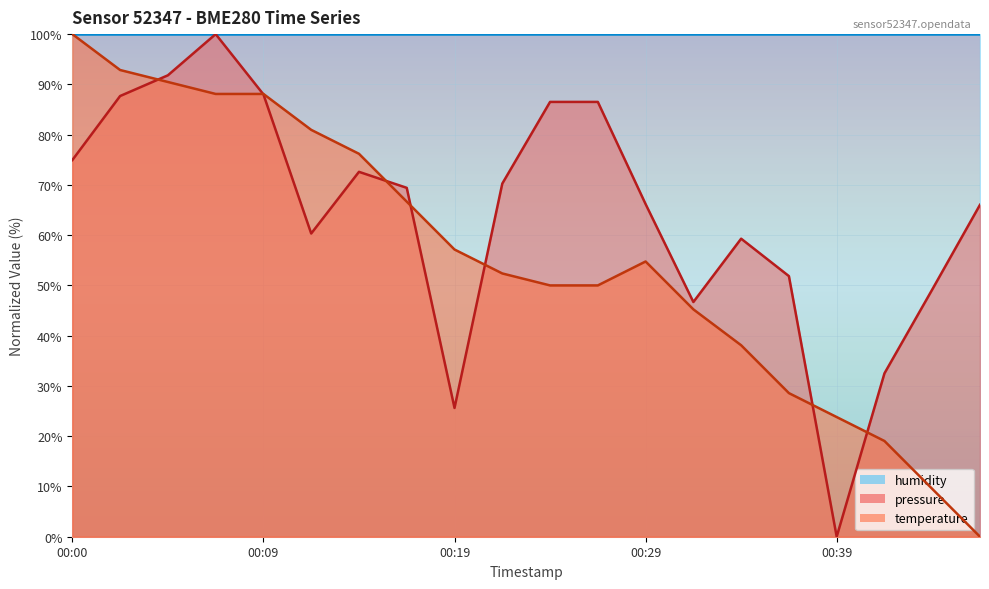

In temperature, how many points are higher than both neighbors (excluding endpoints)?

1